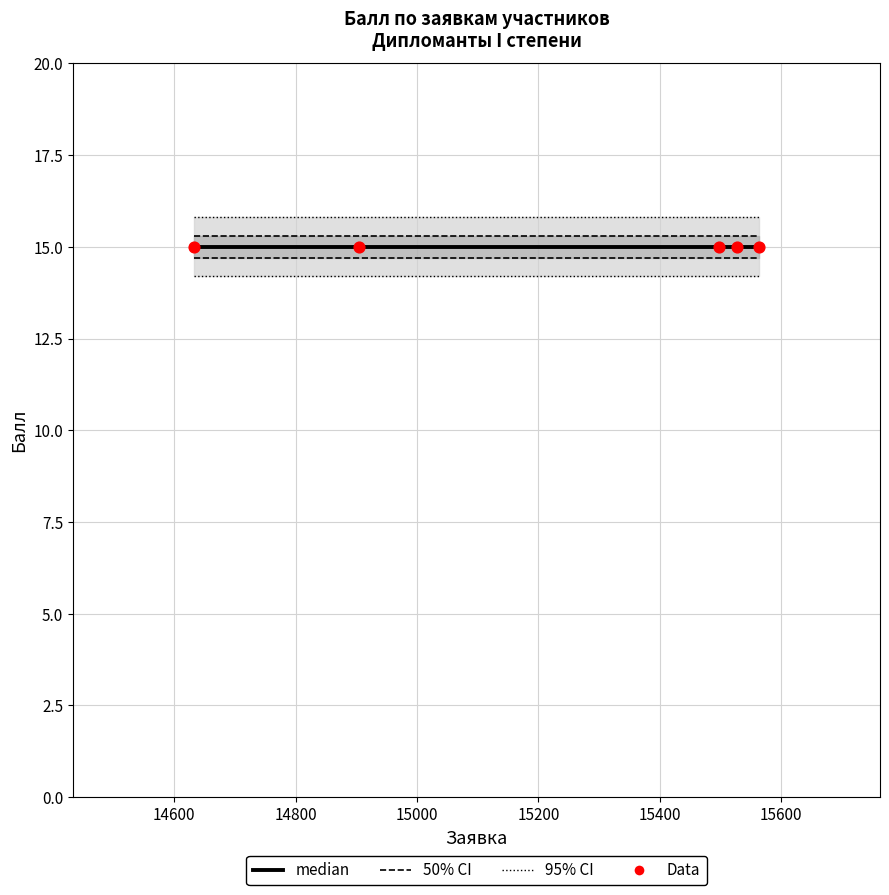

Which series has the largest total across all categories?

95% CI